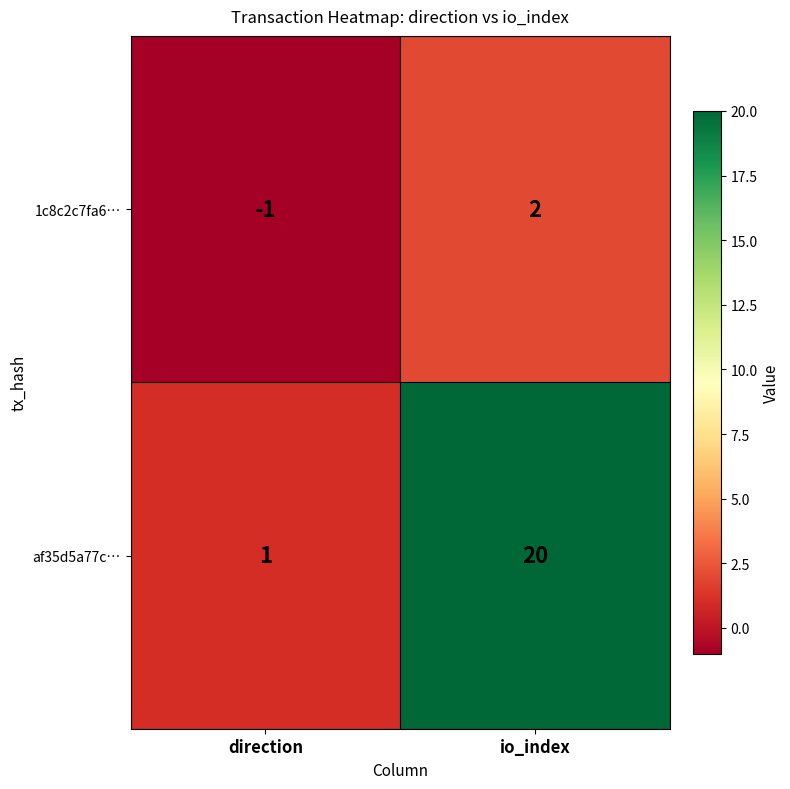

Which series has the largest total across all categories?

af35d5a77c…